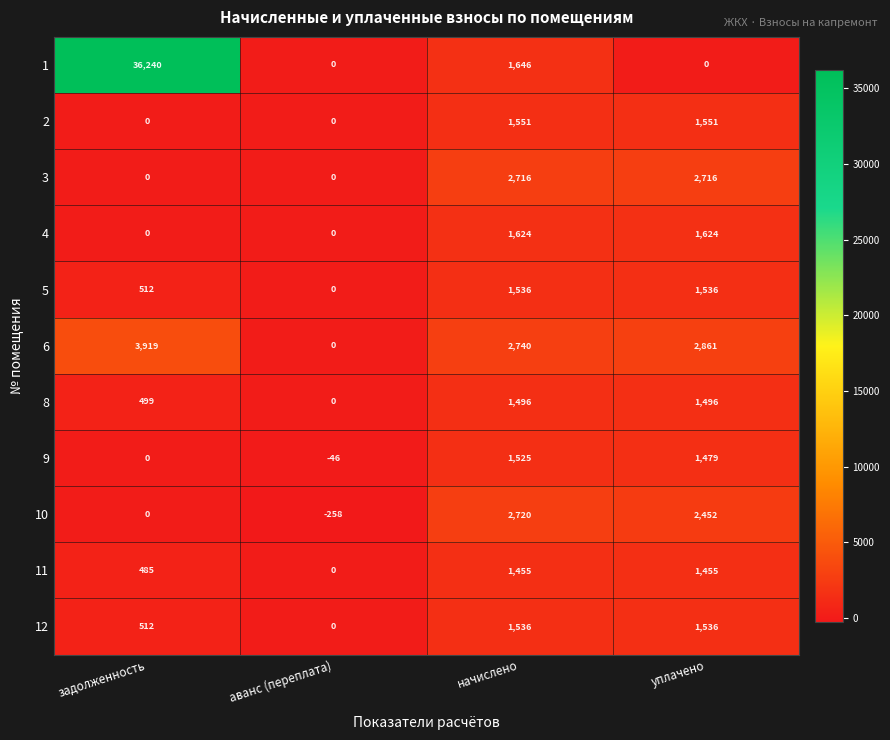

The value of 1 at начислено is 1646. True or false?

True